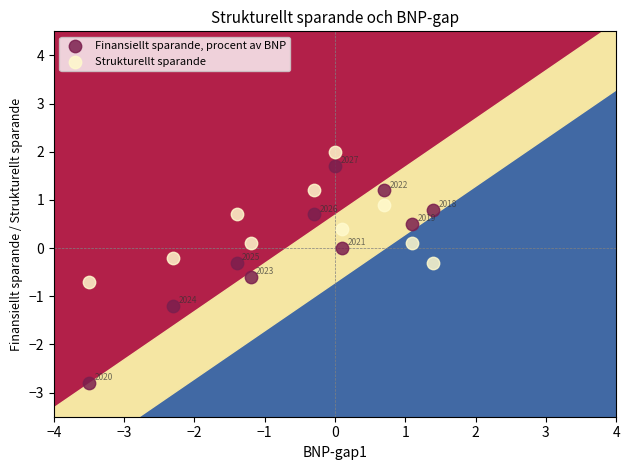

Which series has the largest Y range (max minus min)?

Finansiellt sparande, procent av BNP